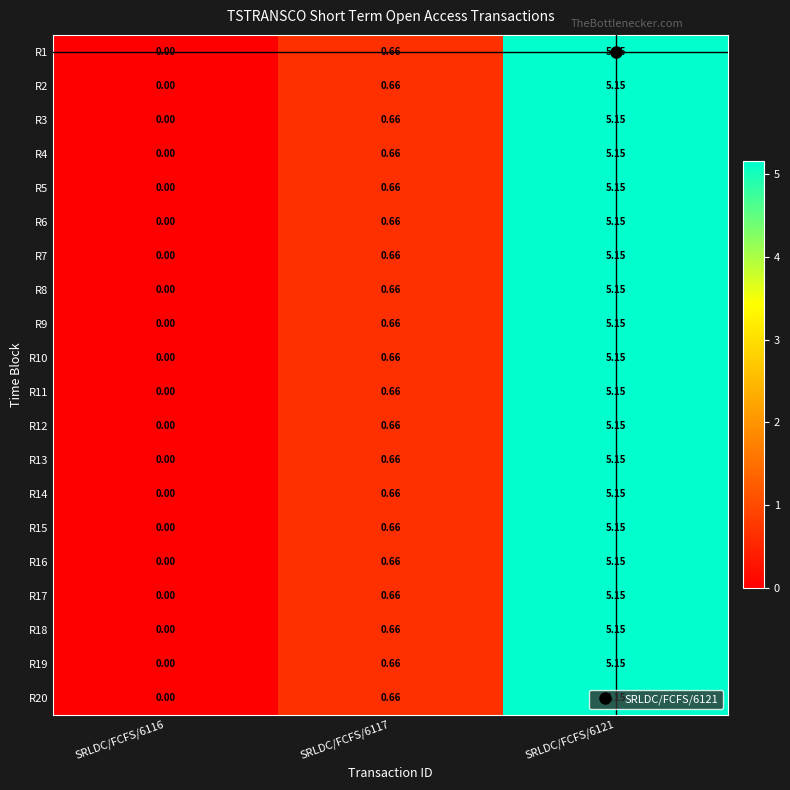

How many categories are shown in the chart?

3